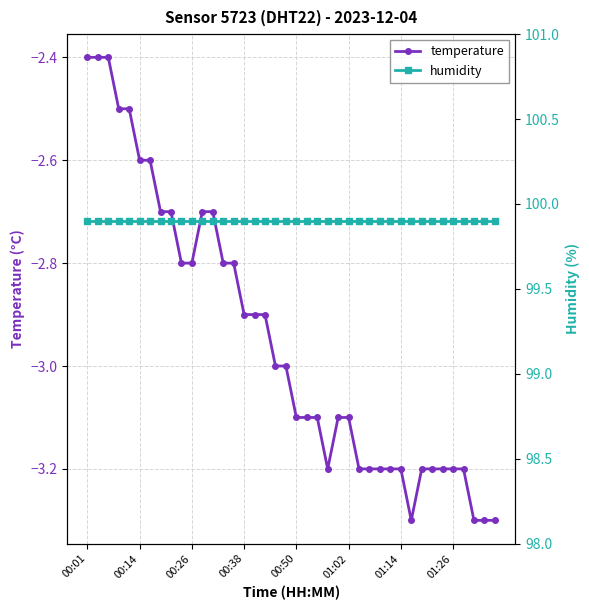

Is it true that temperature equals -4.0 at 00:38?

False